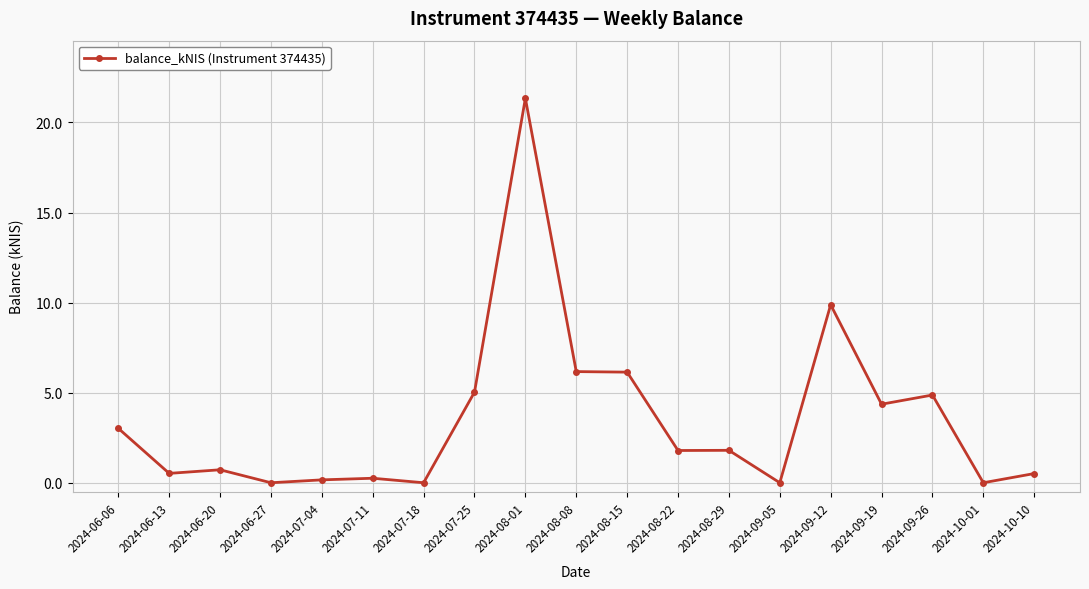

Which has a higher value, 2024-08-01 or 2024-10-01?

2024-08-01